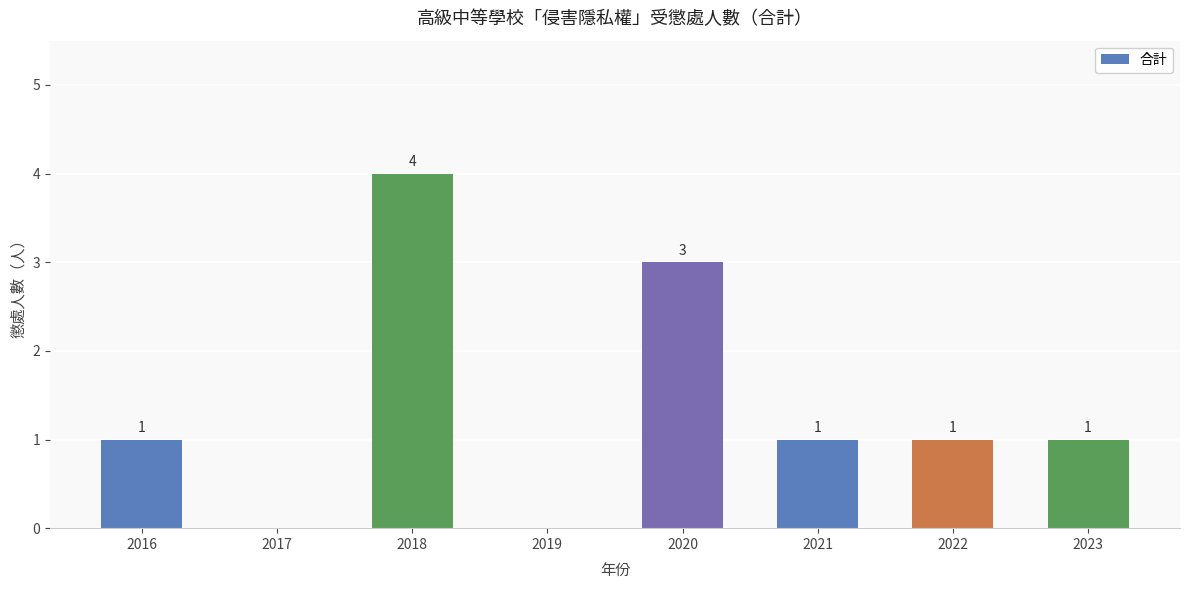

The chart shows a value of 1 at 2020. True or false?

False